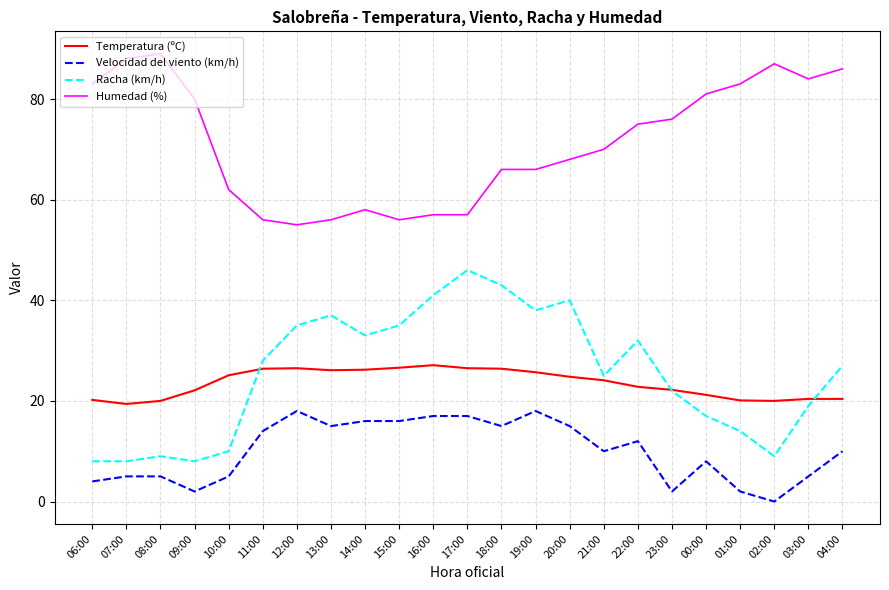

What is the difference between the second highest and minimum values in the Temperatura (ºC) series?

7.2